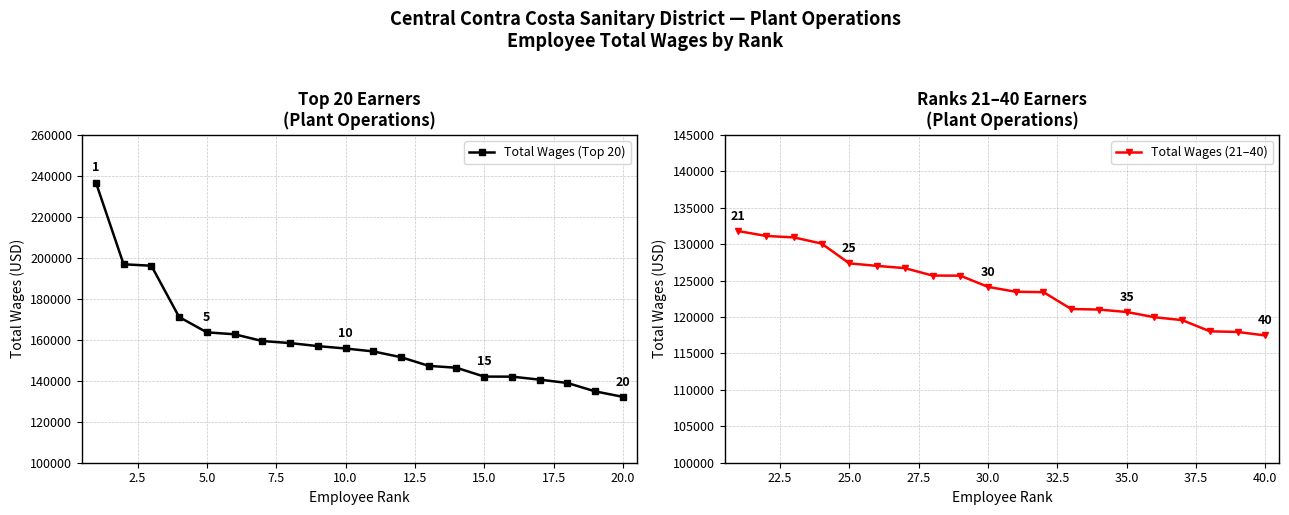

What are all the series names shown in the legend?

Total Wages (Top 20), Total Wages (21–40)